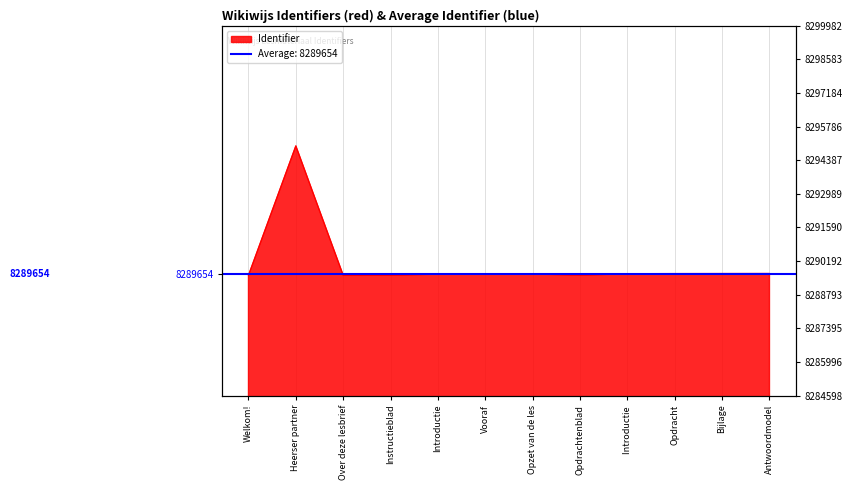

The chart shows a value of 8289650 at Introductie. True or false?

True